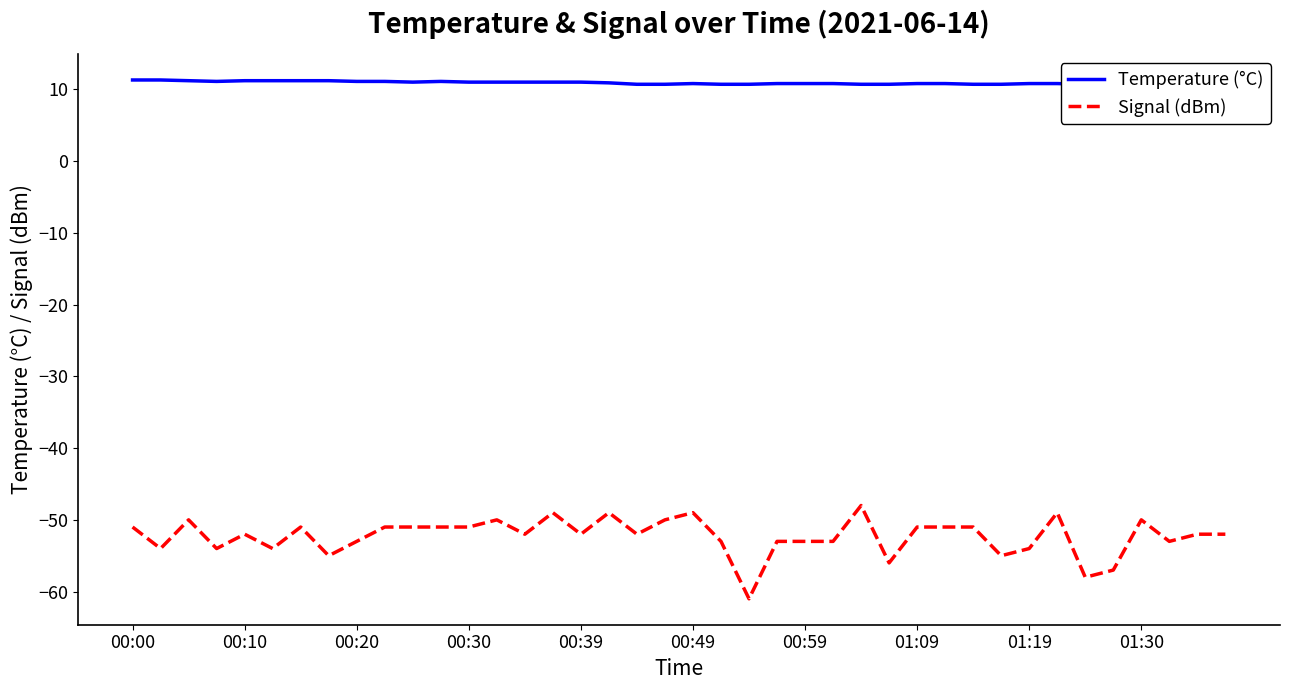

Is it true that Signal (dBm) equals -21 at 01:09?

False